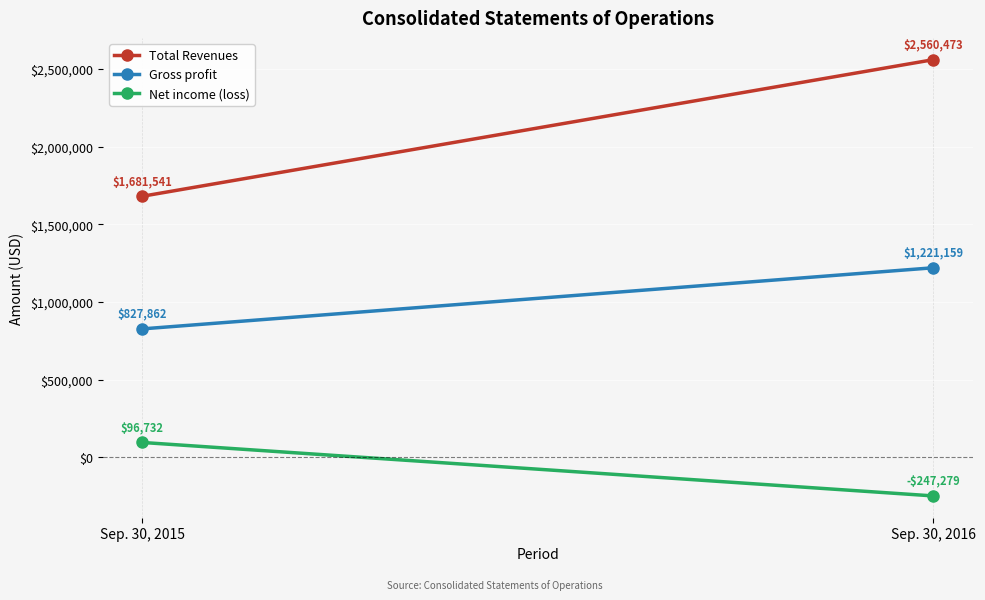

Between Sep. 30, 2015 and Sep. 30, 2016, which series saw the biggest shift?

Total Revenues